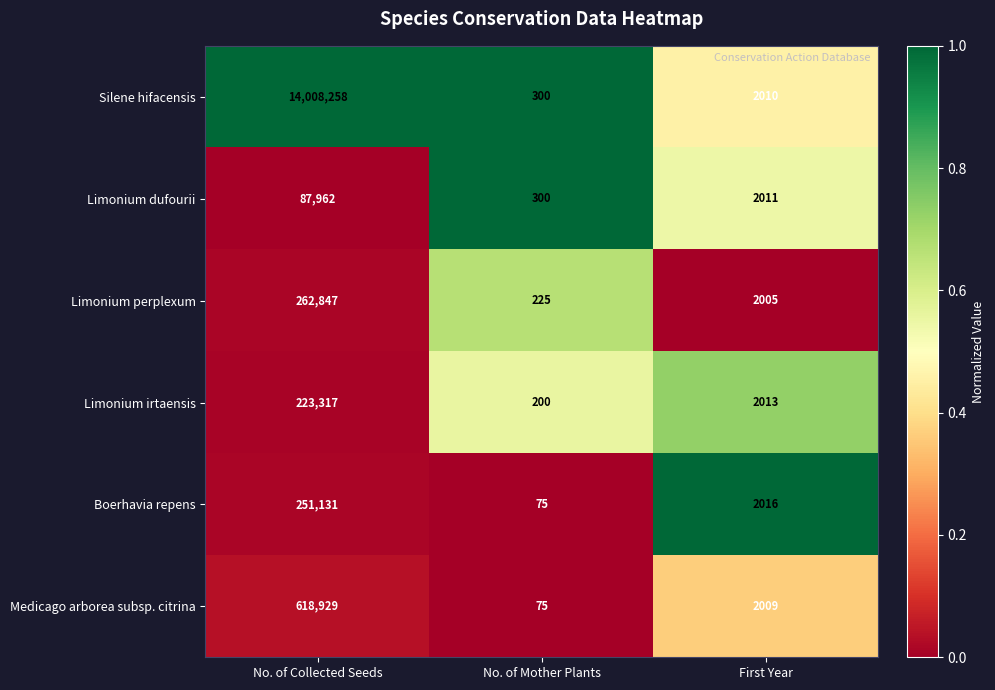

Which series has the largest range (max minus min)?

Silene hifacensis